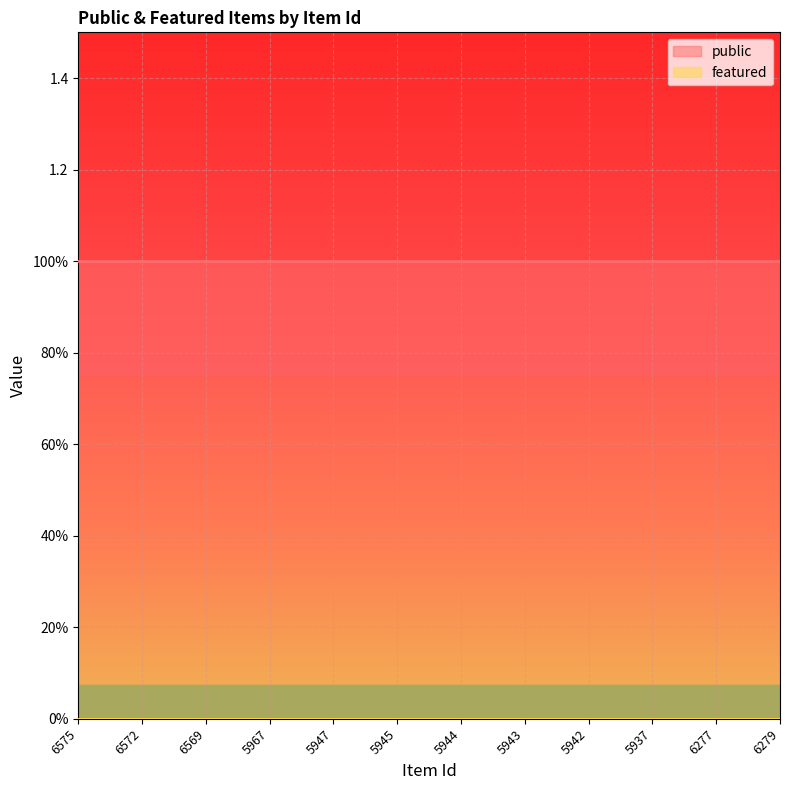

What is the difference between the highest and lowest values at 5947?

1